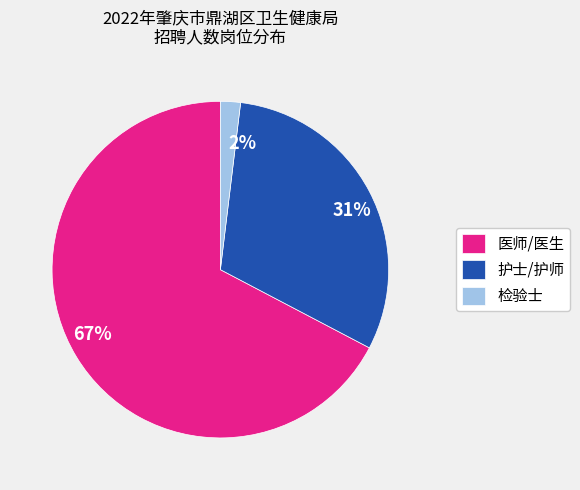

How many segments does this pie chart have?

3